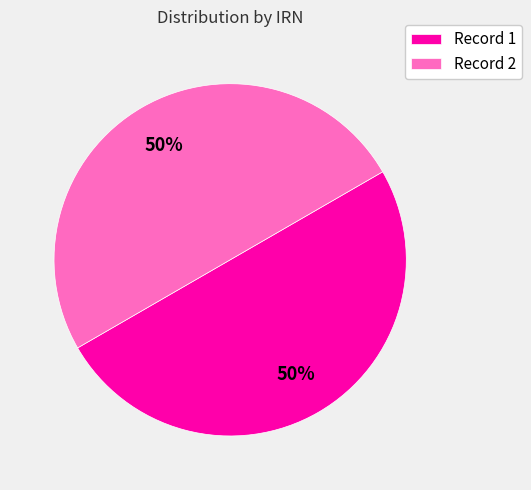

How many slices are in this pie chart?

2